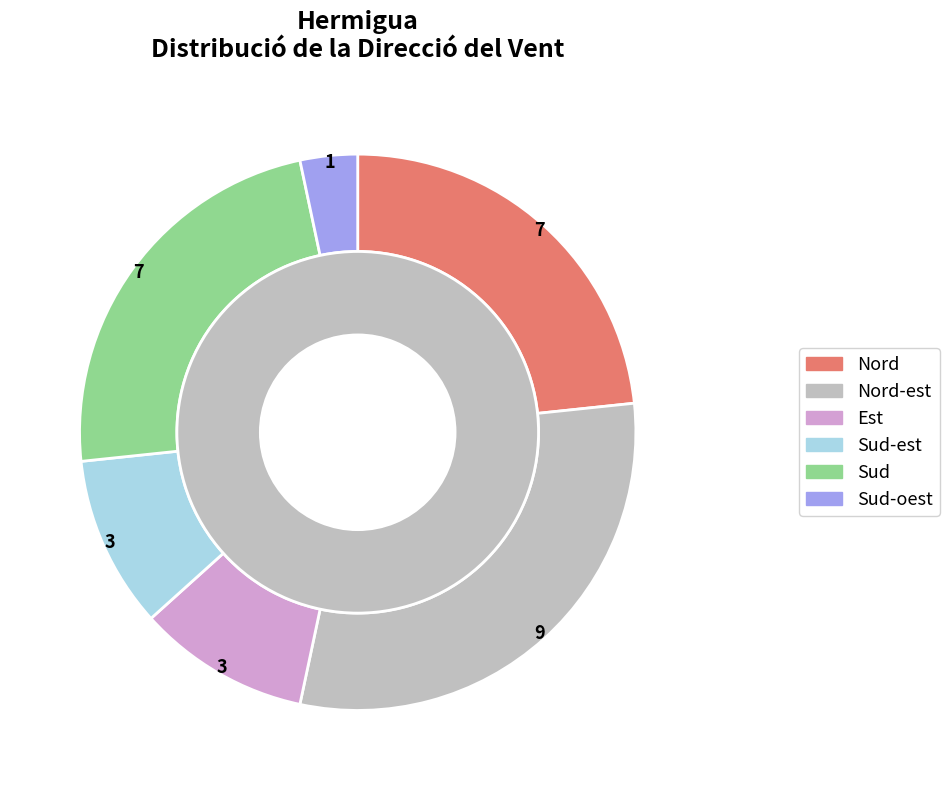

The Est slice represents 10% of the pie. True or false?

True